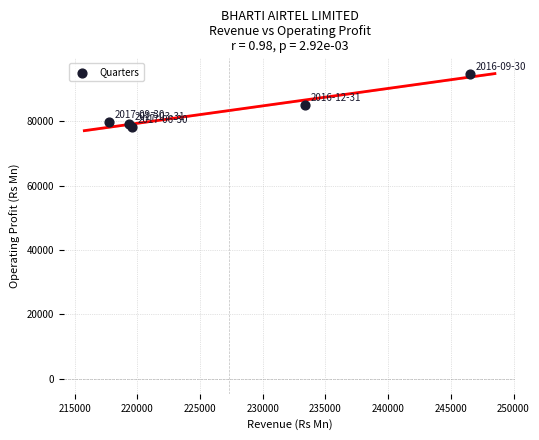

What Y value in the scatter plot is closest to 86336?

85097